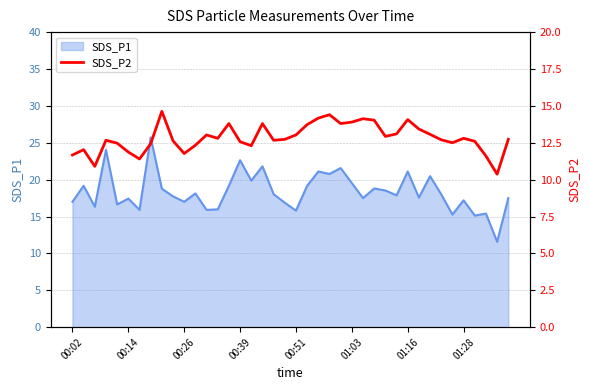

Is it true that SDS_P1 equals 10.4 at 00:02?

False